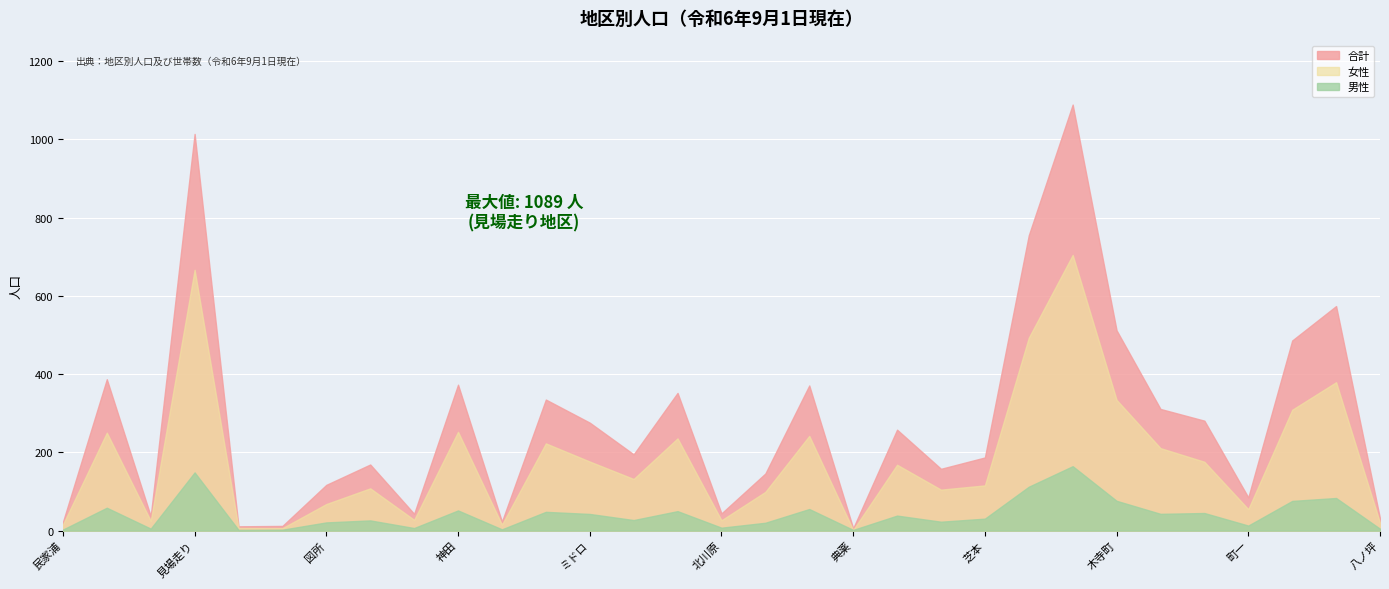

How many interior local peaks does the 男性 series have?

11